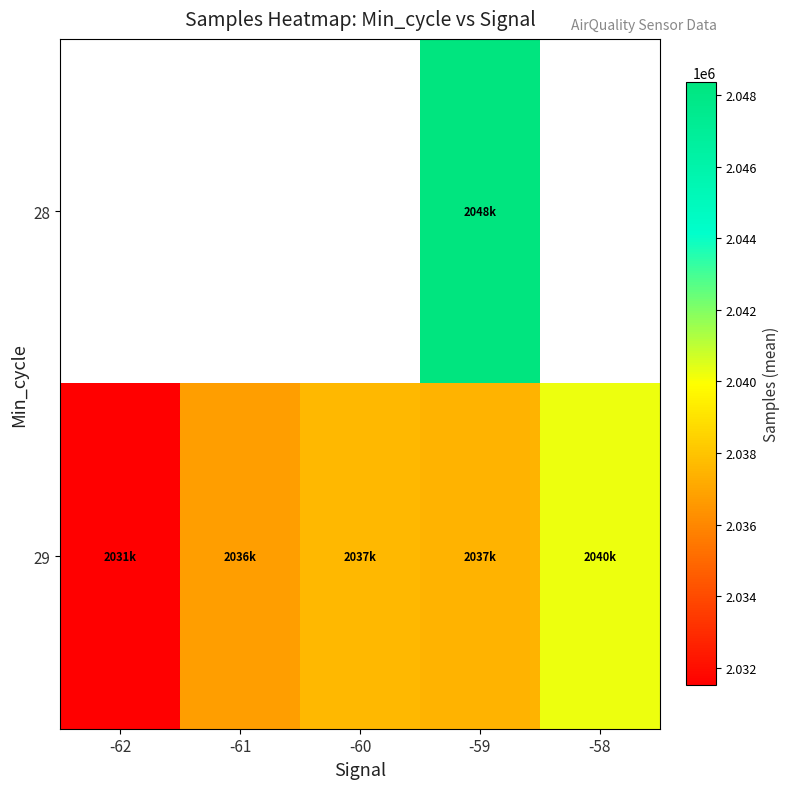

Rank the series by their average value, from highest to lowest.

28, 29